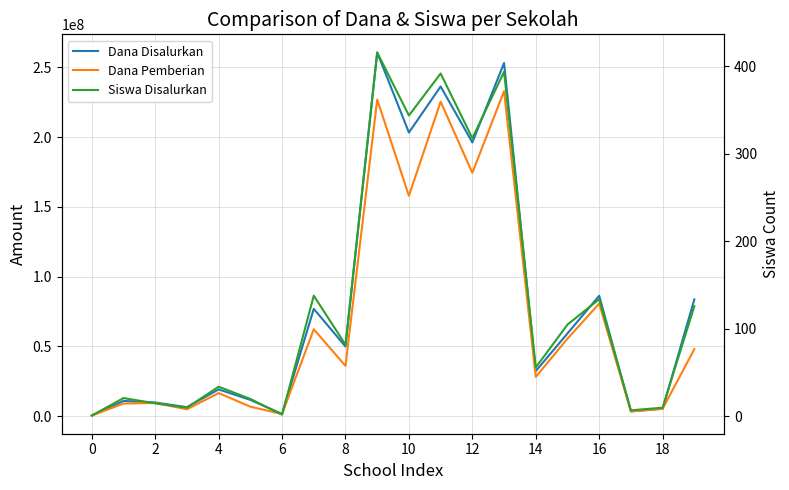

What is the maximum value shown in the chart?

260625000